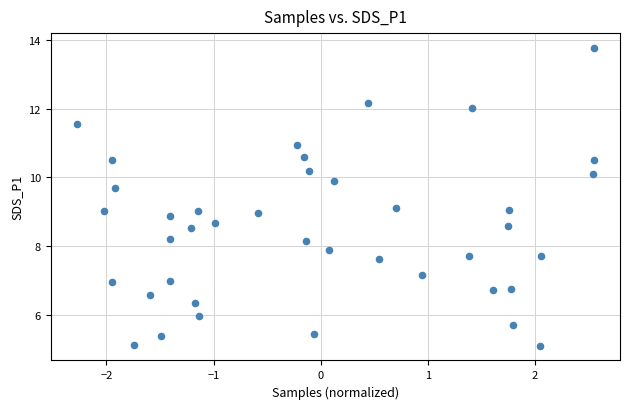

What is the range of X values (max minus min)?

4.8